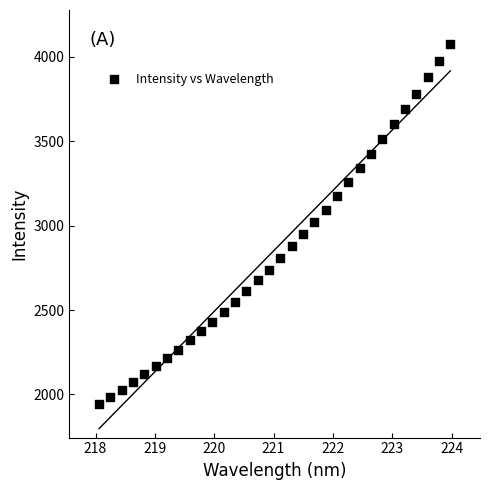

What is the range of X values (max minus min)?

5.9